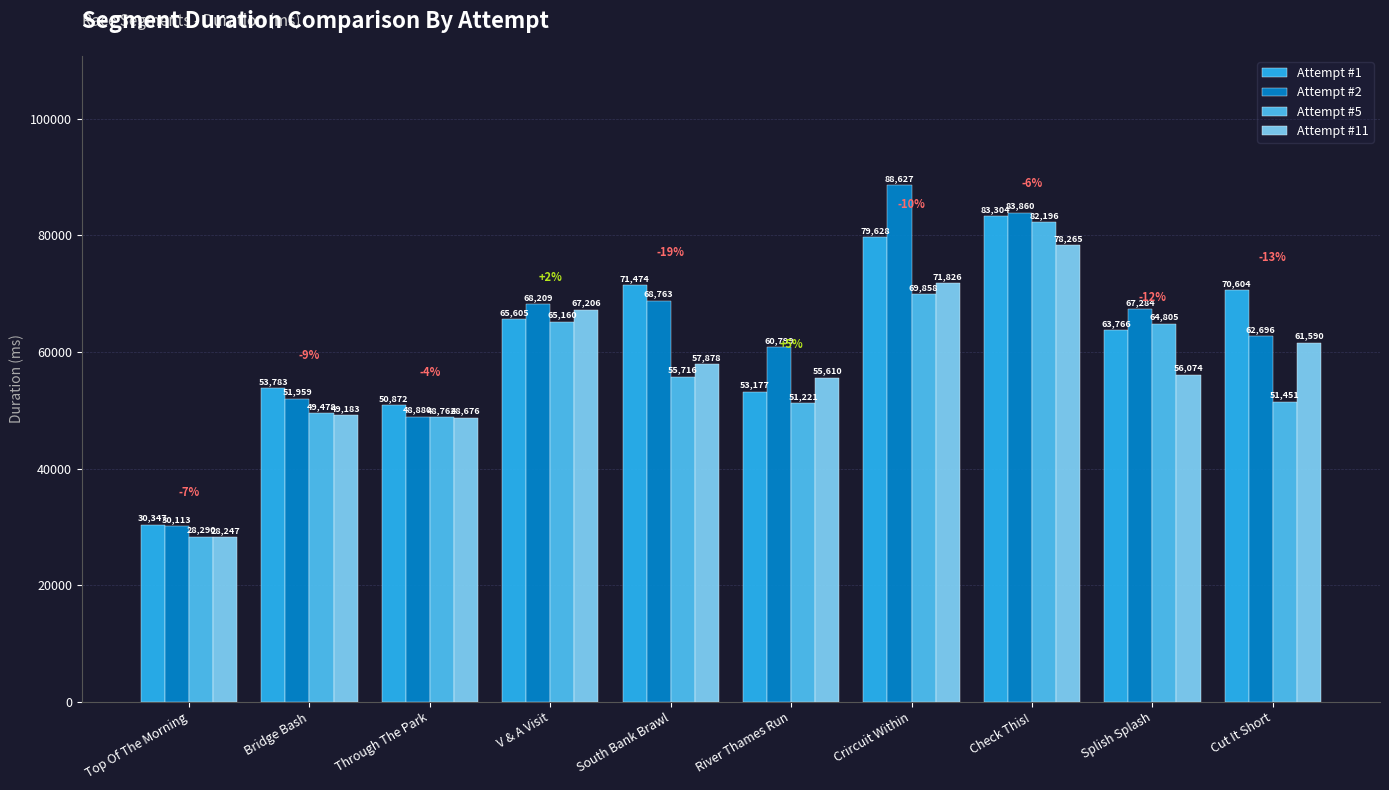

How many bars are there in total?

40